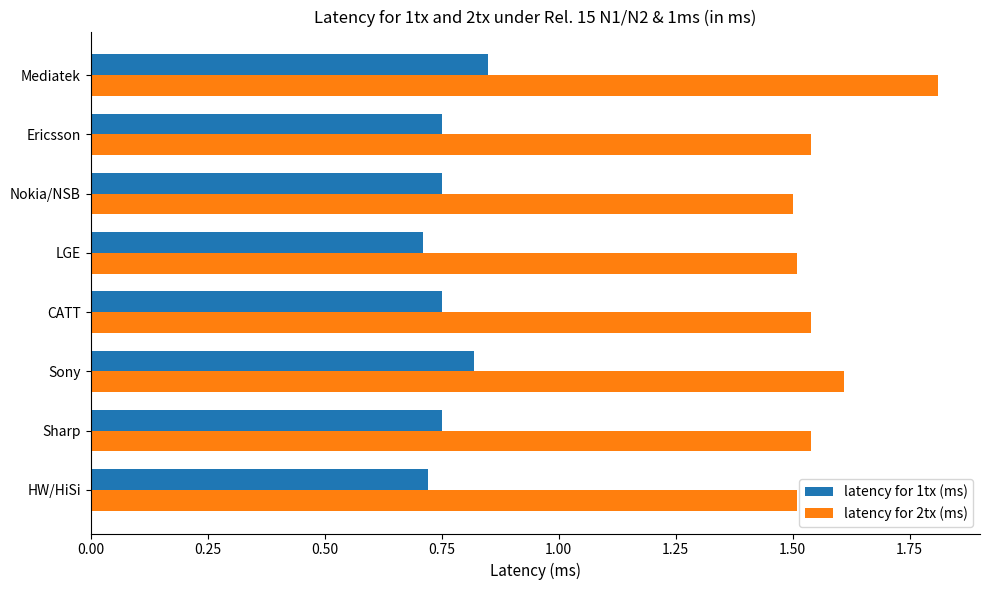

What is the maximum value for latency for 2tx (ms)?

1.8